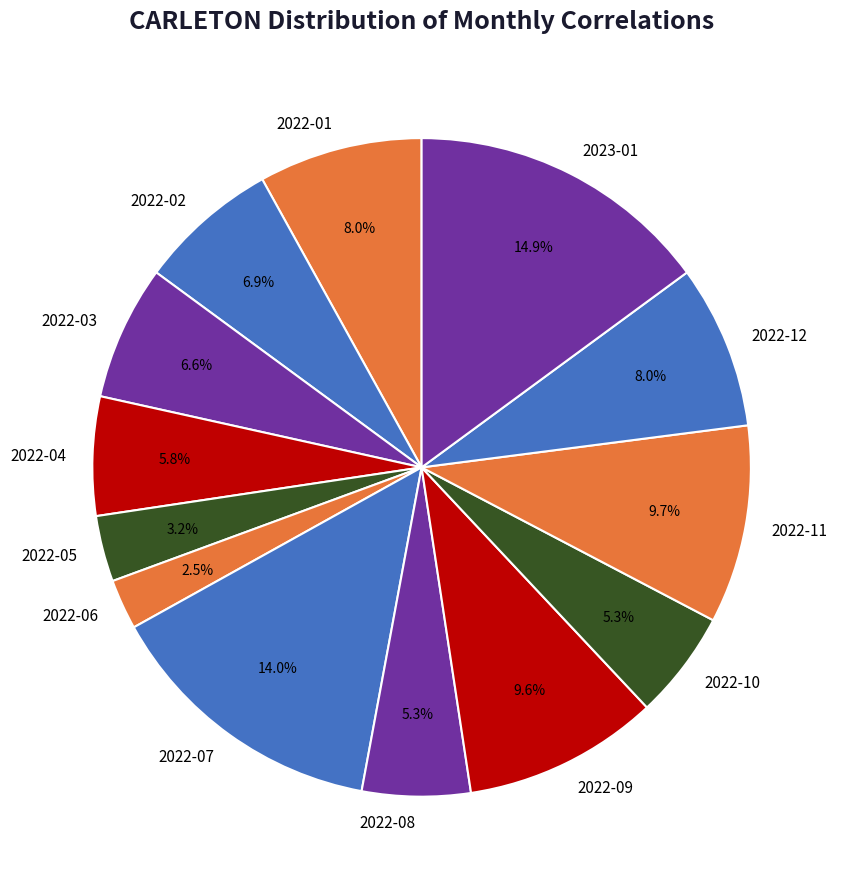

Is it true that 2022-03 is 7% of the pie?

True